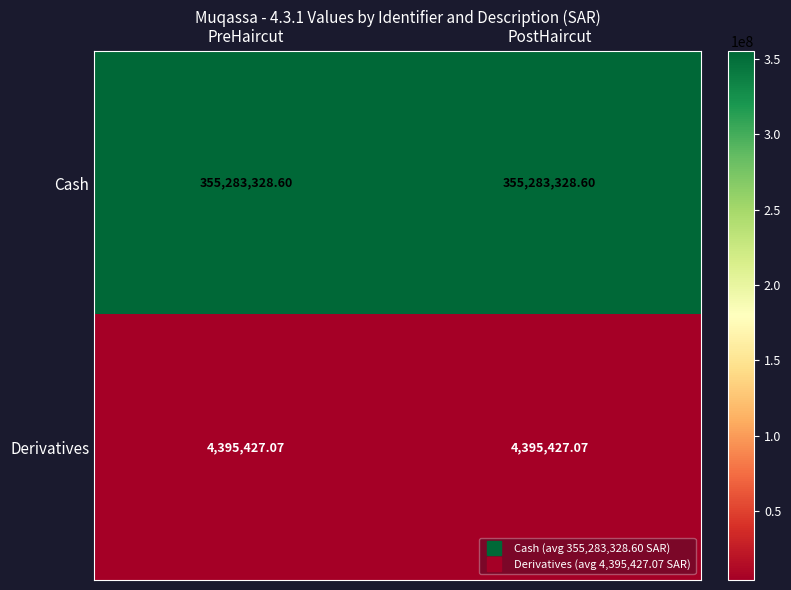

Which series has the largest total across all categories?

Cash